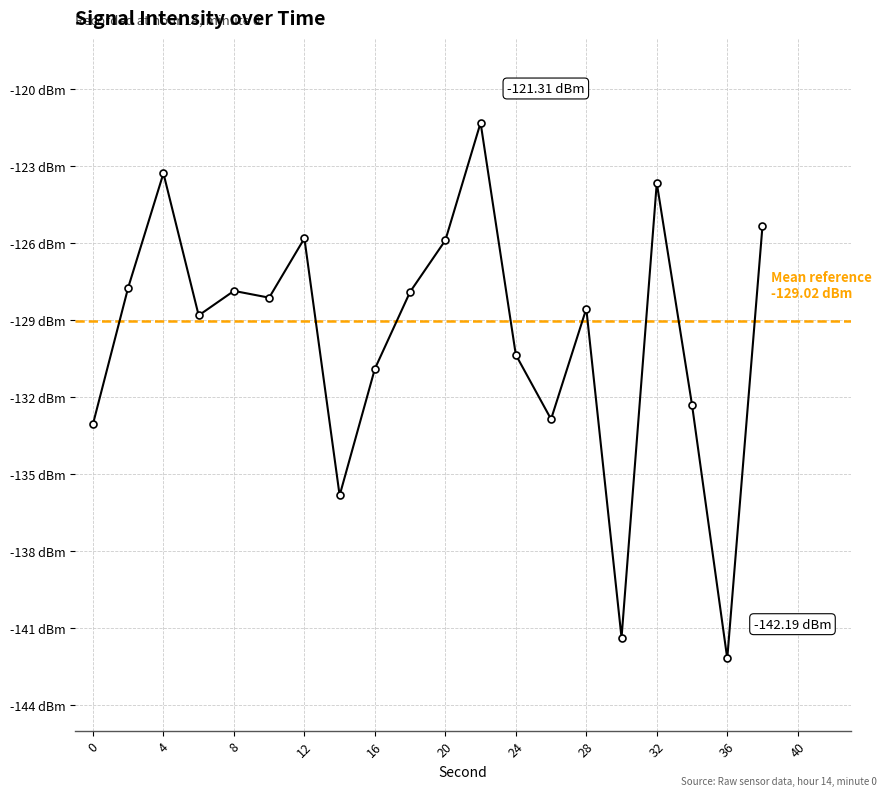

True or false: the data shows -127.9 at 18.

True